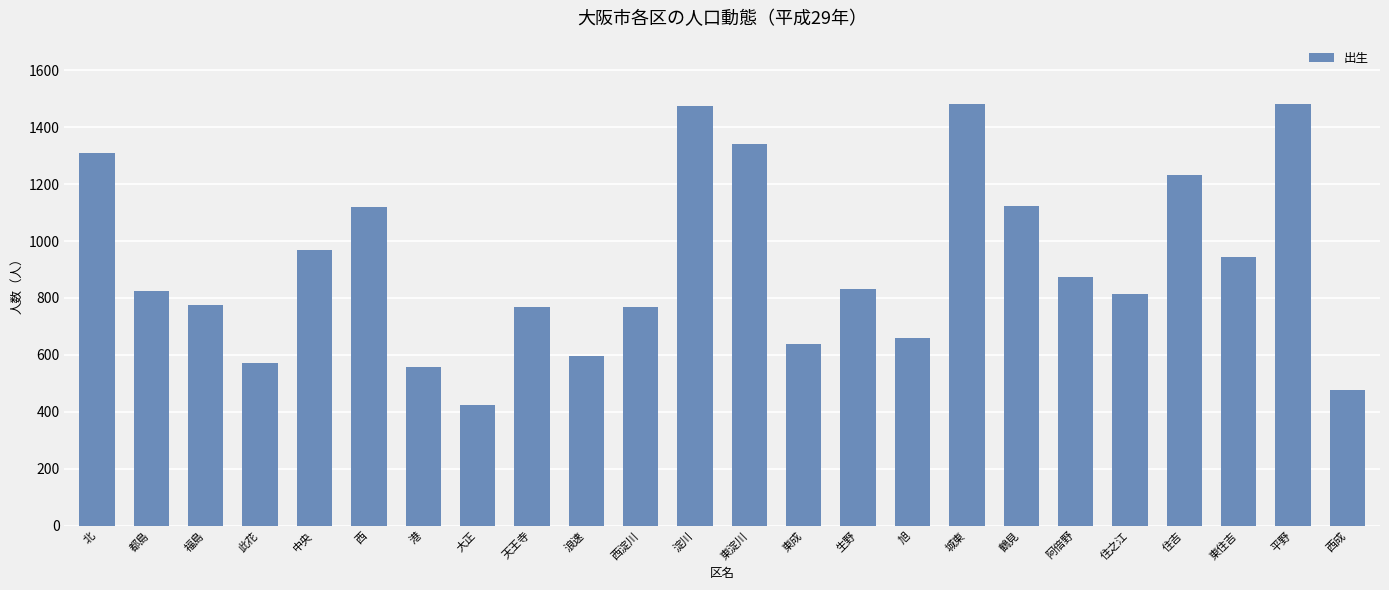

What is the smallest value displayed?

425